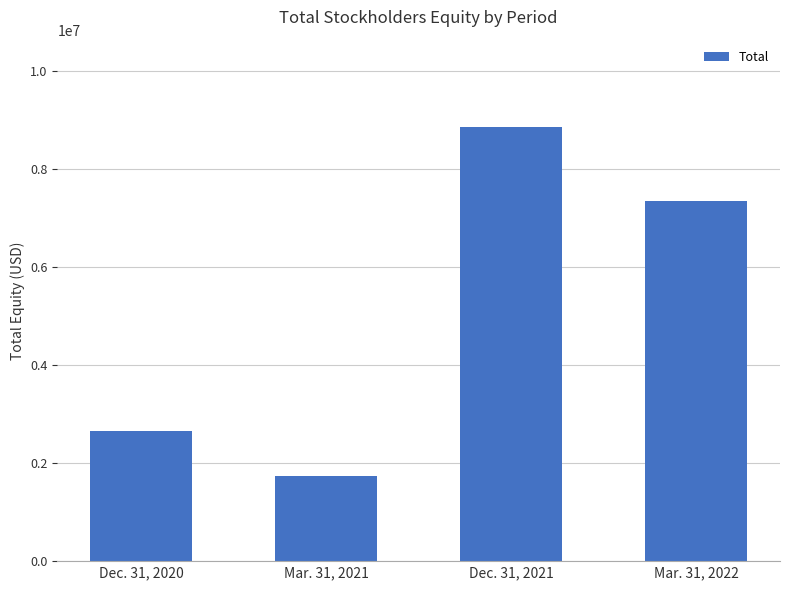

What is the greatest value displayed?

8870342